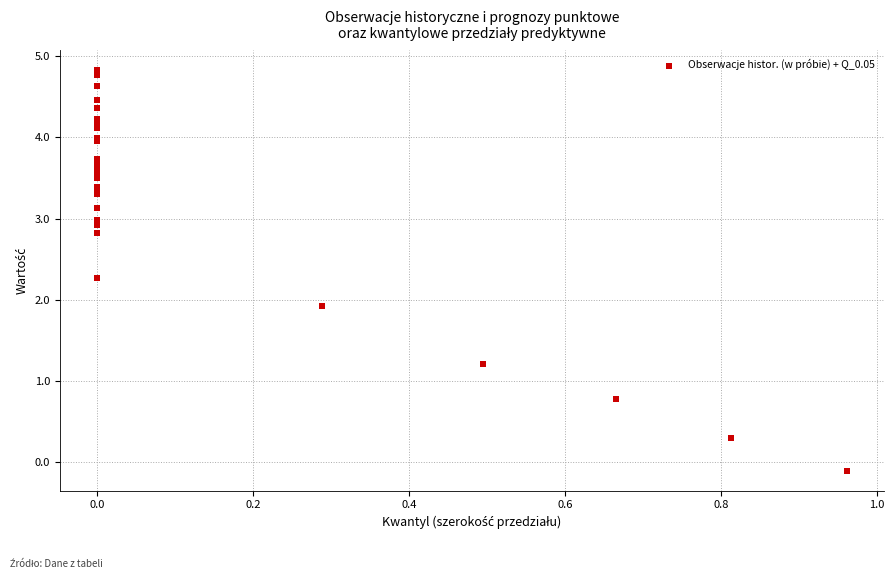

What Y value in the scatter plot is closest to 2?

1.9